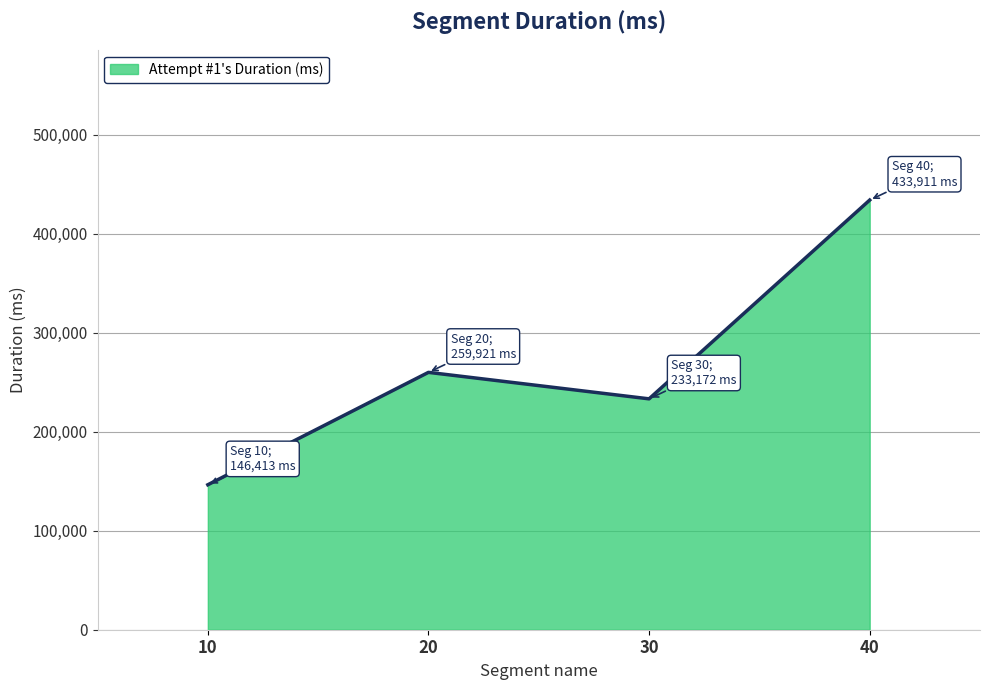

At which category does the chart reach its minimum across all series?

10